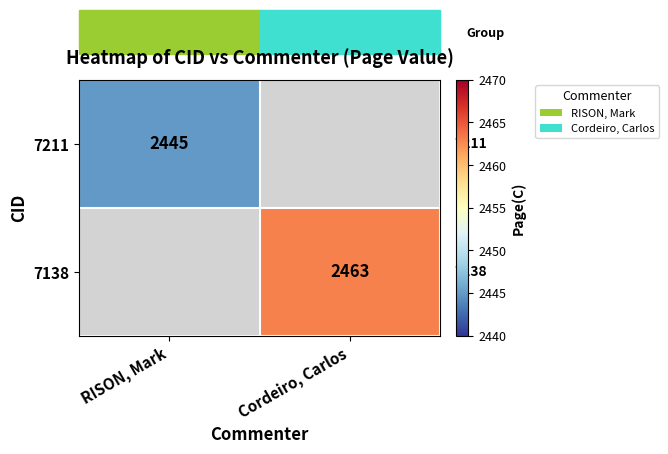

The 7138 series shows 4015 at Cordeiro, Carlos. True or false?

False